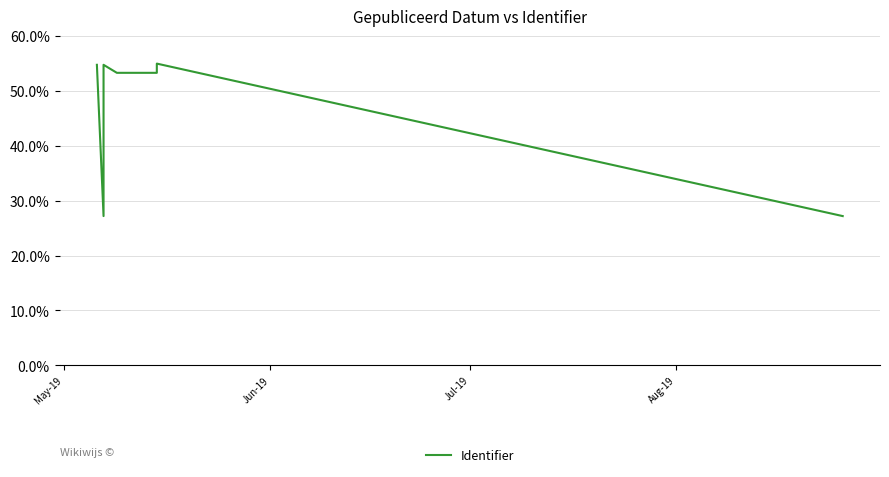

How many lines are shown in the chart?

1